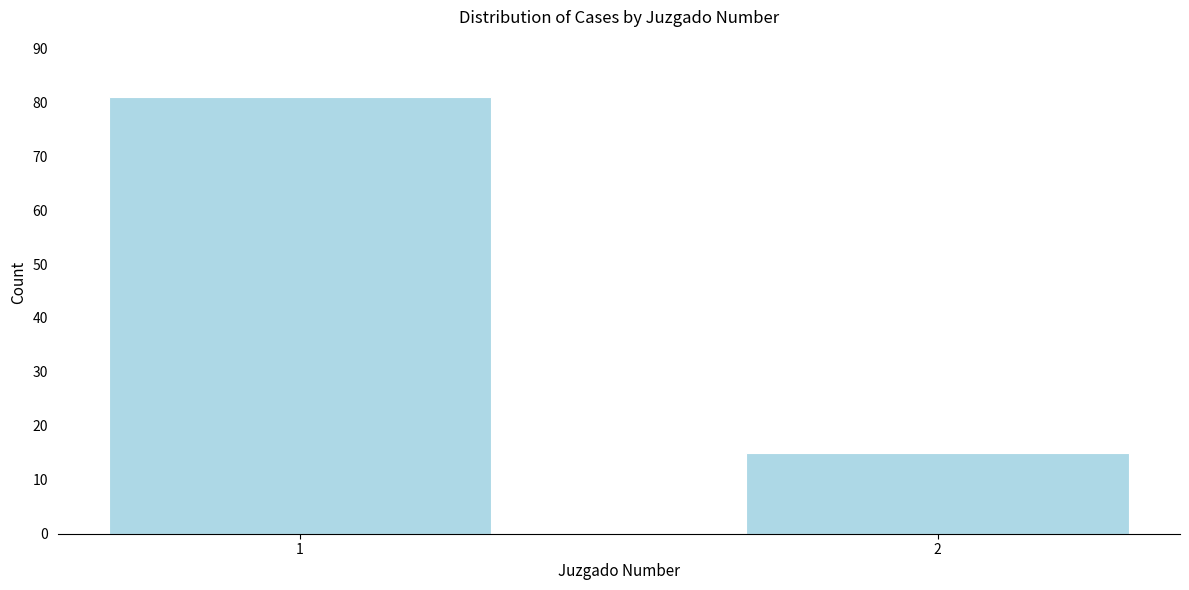

Reading left to right, transcribe all the data shown in this chart.

1=81	2=15